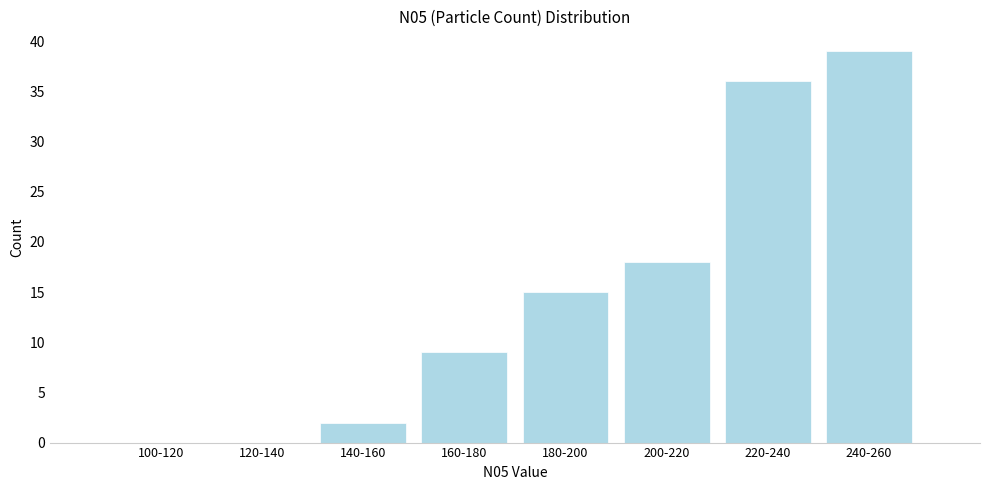

Reading right to left, list all the values displayed in this chart.

240-260=39	220-240=36	200-220=18	180-200=15	160-180=9	140-160=2	120-140=0	100-120=0